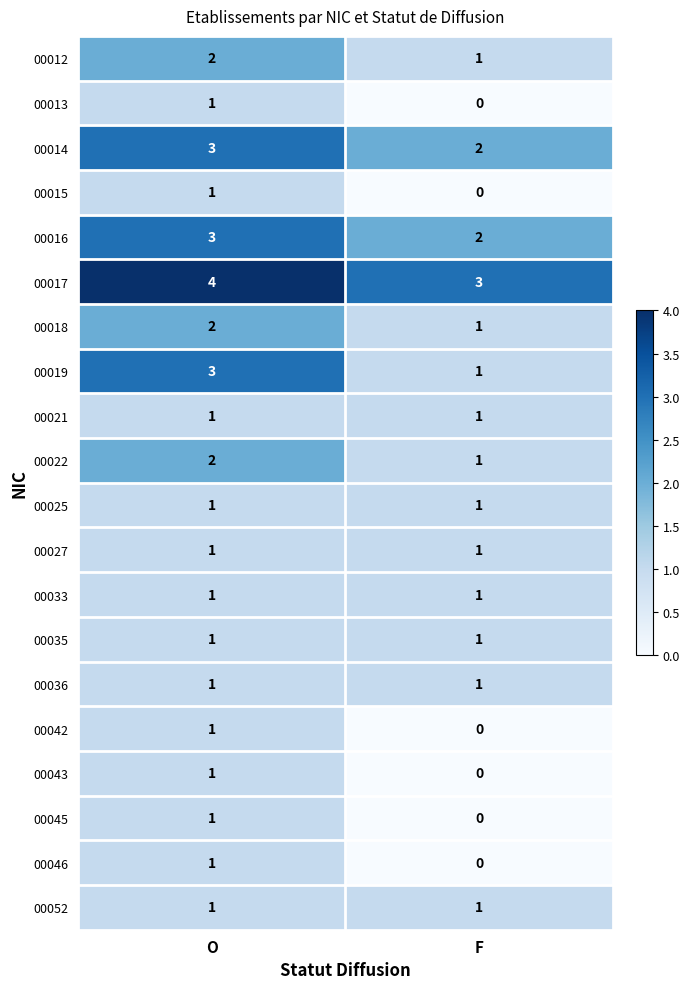

Which series has the largest total across all categories?

00017